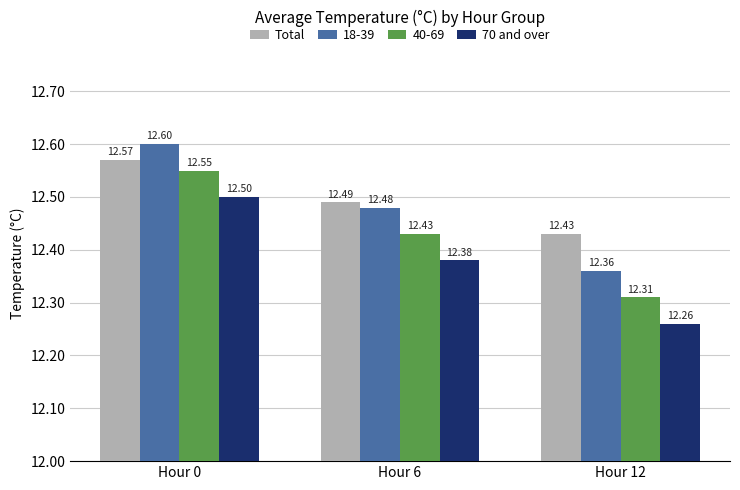

What value does the Total series have at Hour 0?

12.6